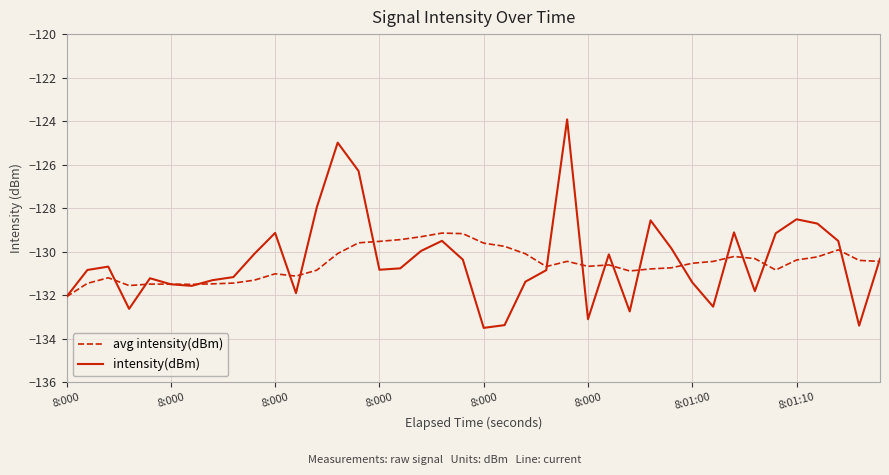

Which series has the largest range (max minus min)?

intensity(dBm)